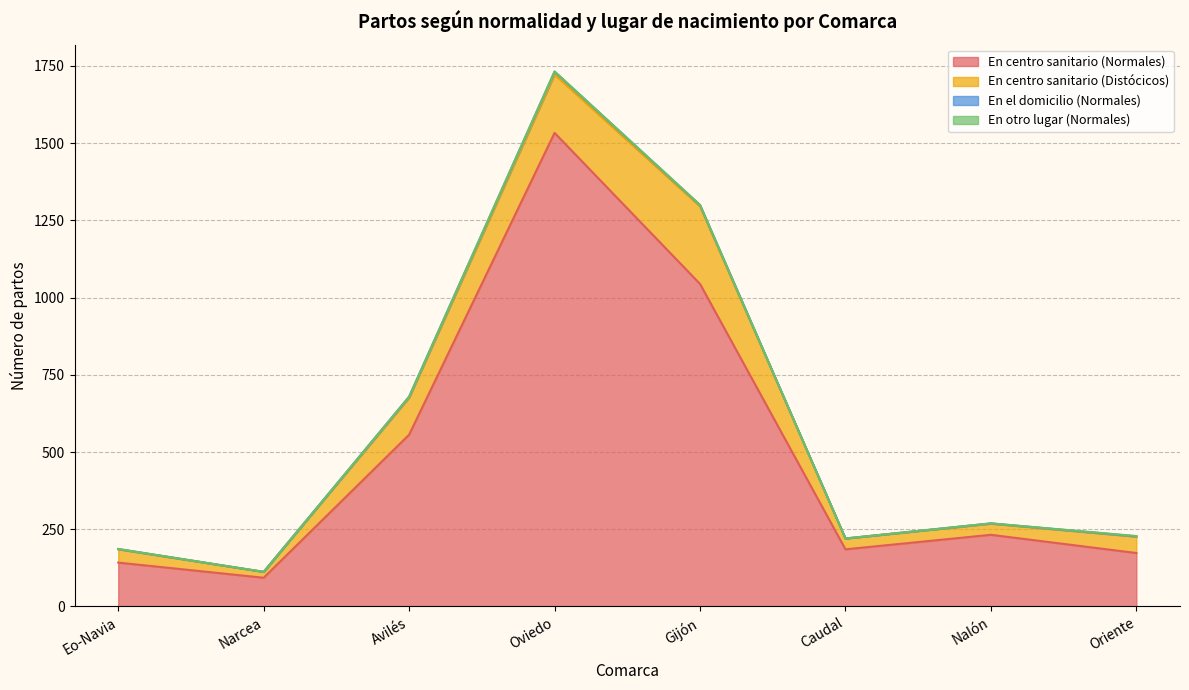

Does the chart display data point markers on the line(s)?

No